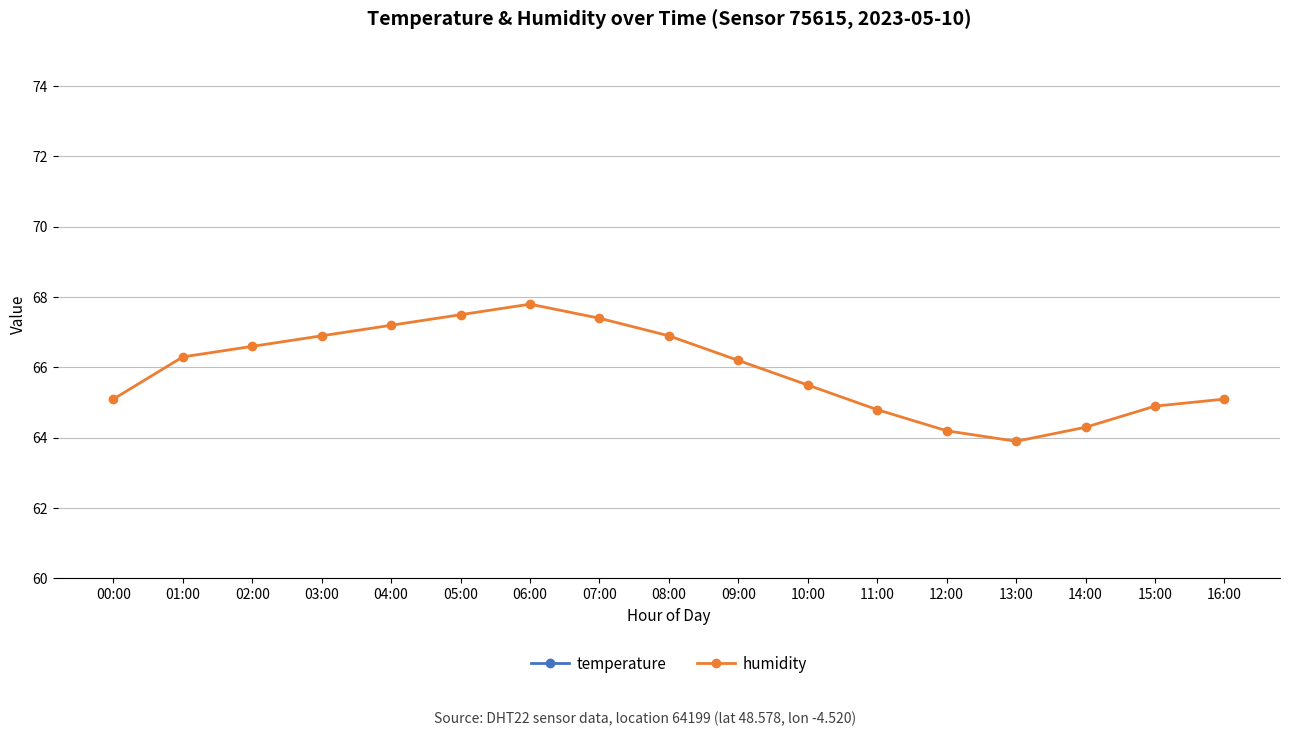

Which category has the lowest value across all series?

06:00